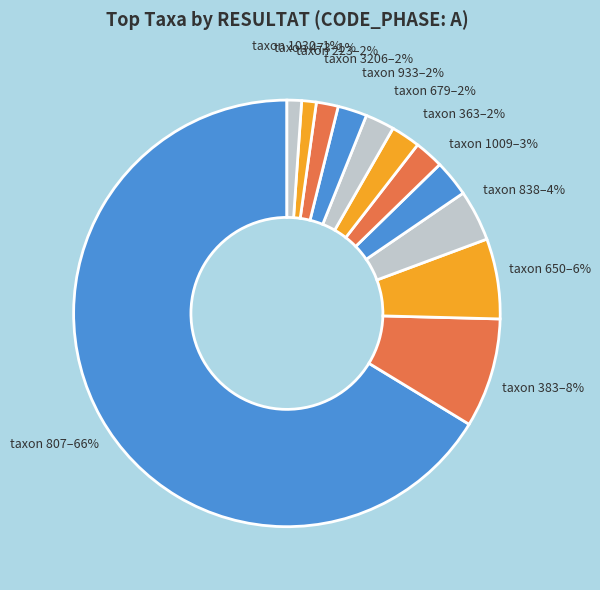

Which category has the biggest portion of the pie?

807